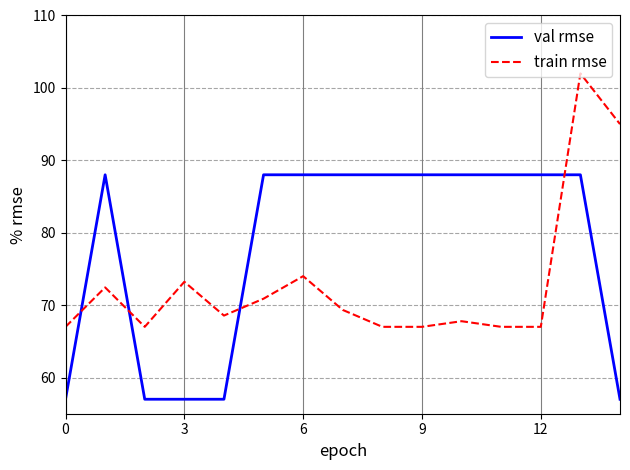

Which series ends up on top after the final intersection of val rmse and train rmse?

train rmse